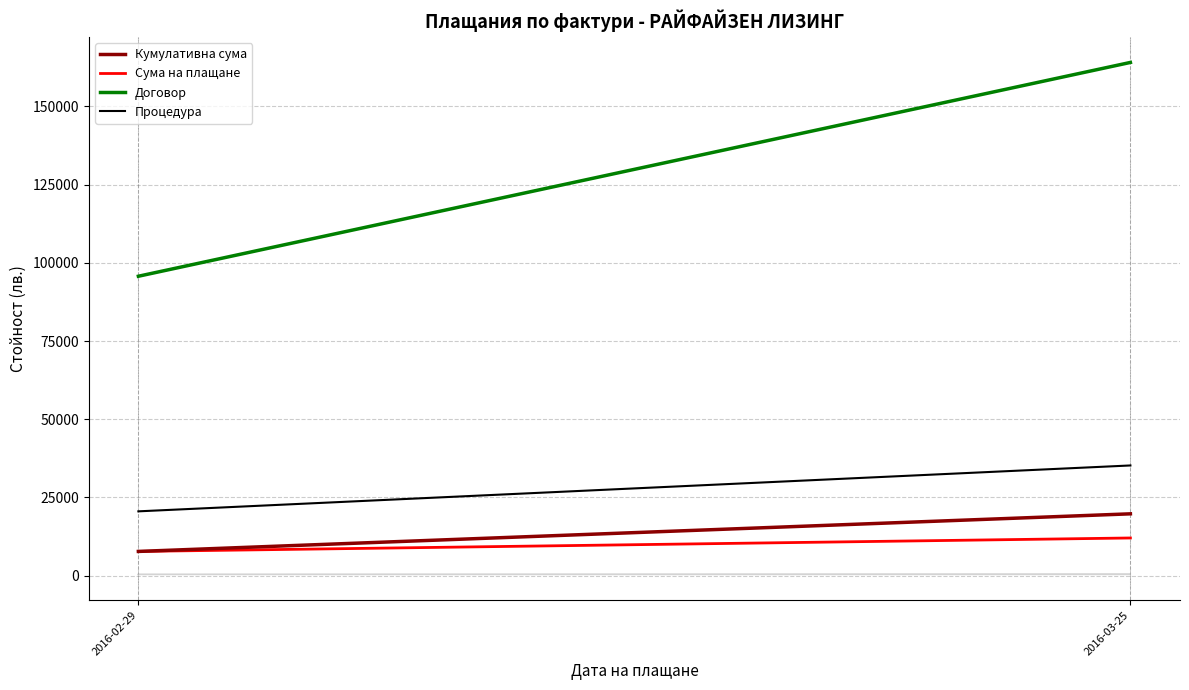

How many lines are shown in the chart?

4